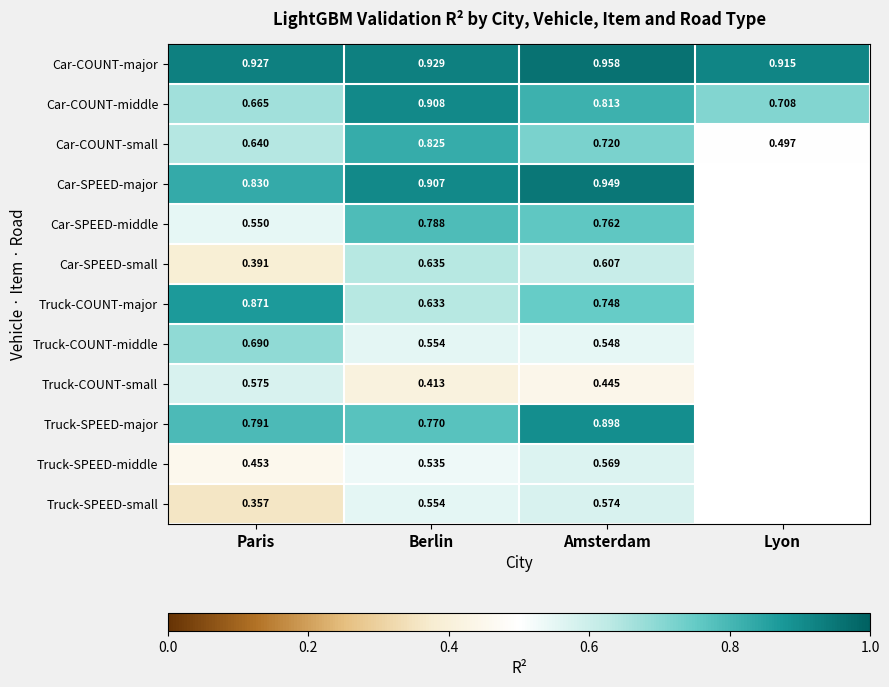

Which category has the highest value in the Car-COUNT-small series?

Berlin